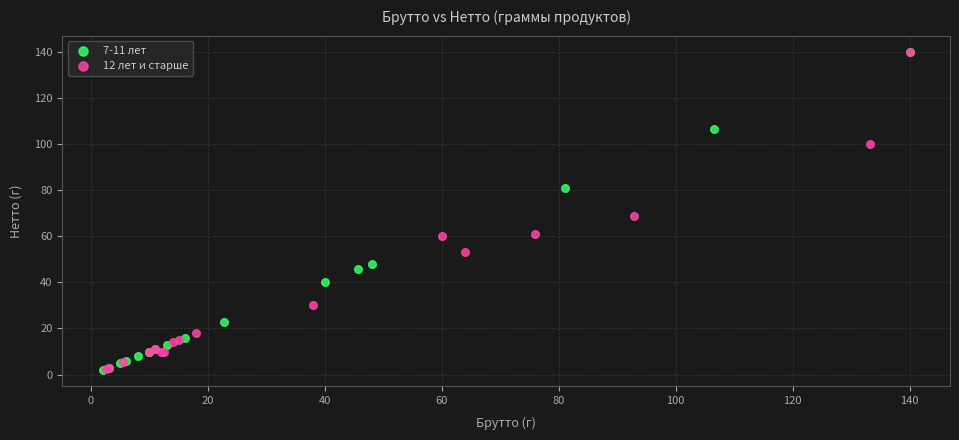

Which series has the largest Y range (max minus min)?

7-11 лет